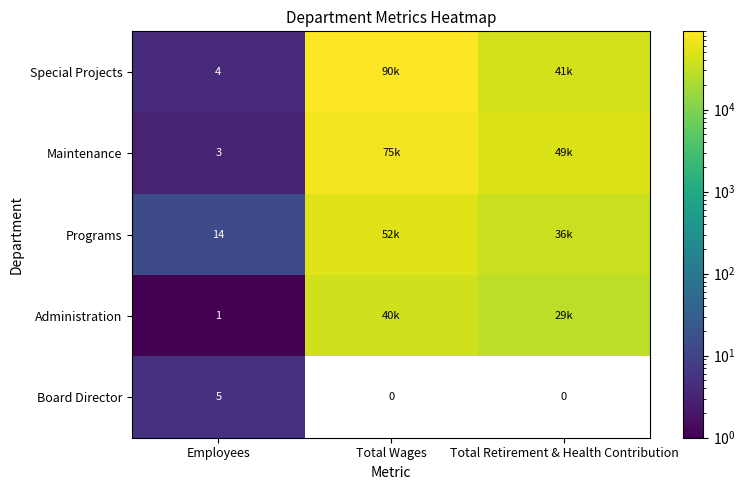

Where is Special Projects nearest to the value 45036?

Total Retirement & Health Contribution